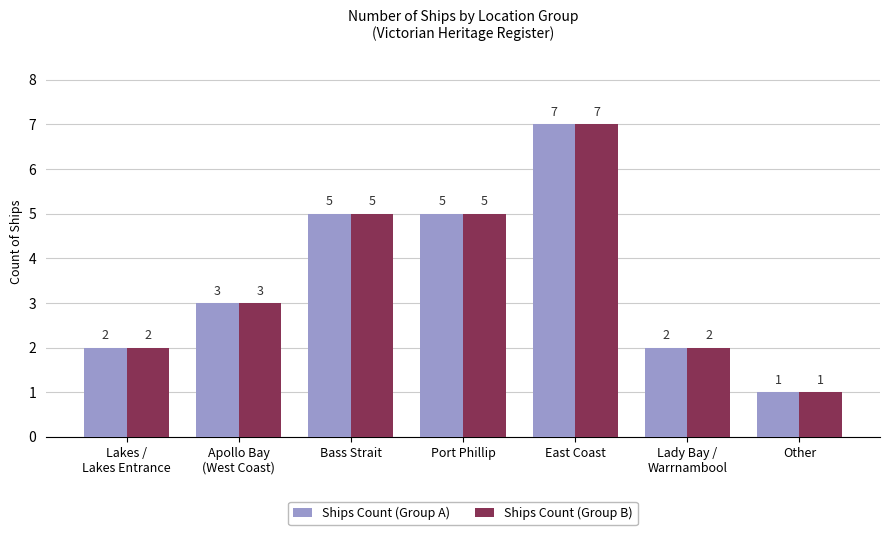

How many groups of bars are there?

7